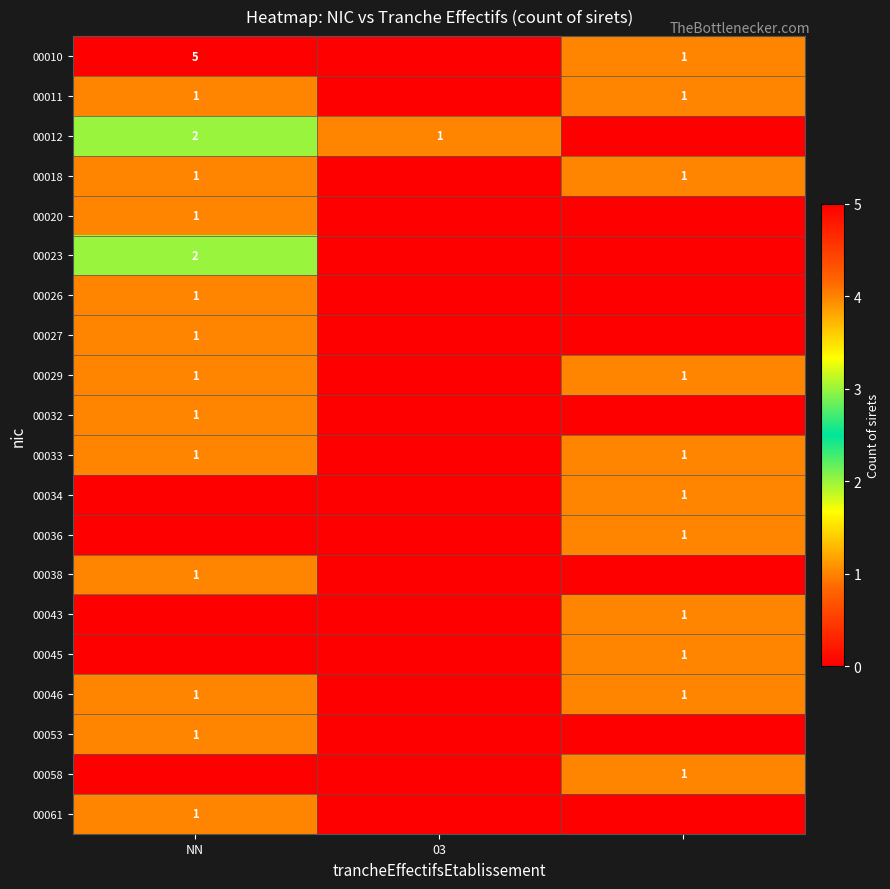

True or false: 00023 has a value of 1 at NN.

False